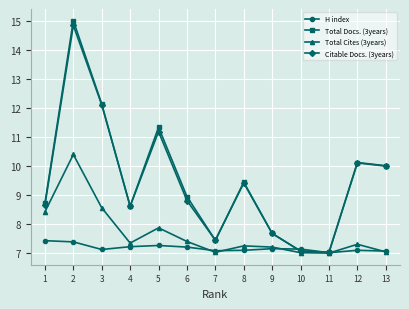

What are all the series names shown in the legend?

H index, Total Docs. (3years), Total Cites (3years), Citable Docs. (3years)